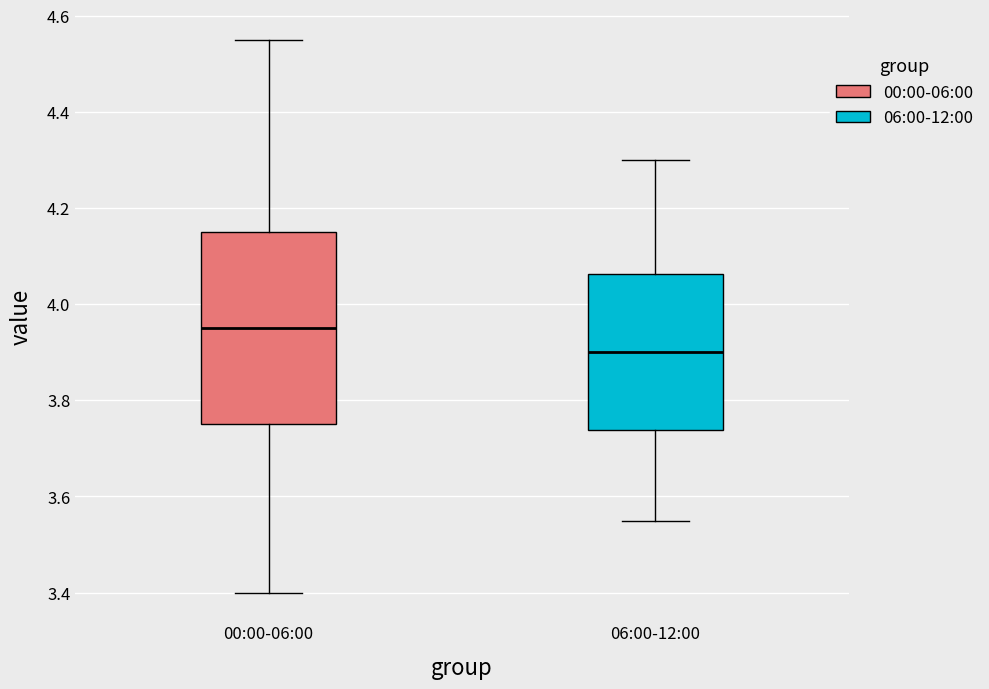

Reading left to right, transcribe this box plot: for each box, give where its median line is, the range the box spans, and where its two whiskers end, as read against the y-axis. The values are not printed on the chart, so give them approximately, as read against the axis.

00:00-06:00: median 3.96, box 3.76 to 4.16, whiskers 3.40 to 4.56
06:00-12:00: median 3.90, box 3.74 to 4.06, whiskers 3.56 to 4.30